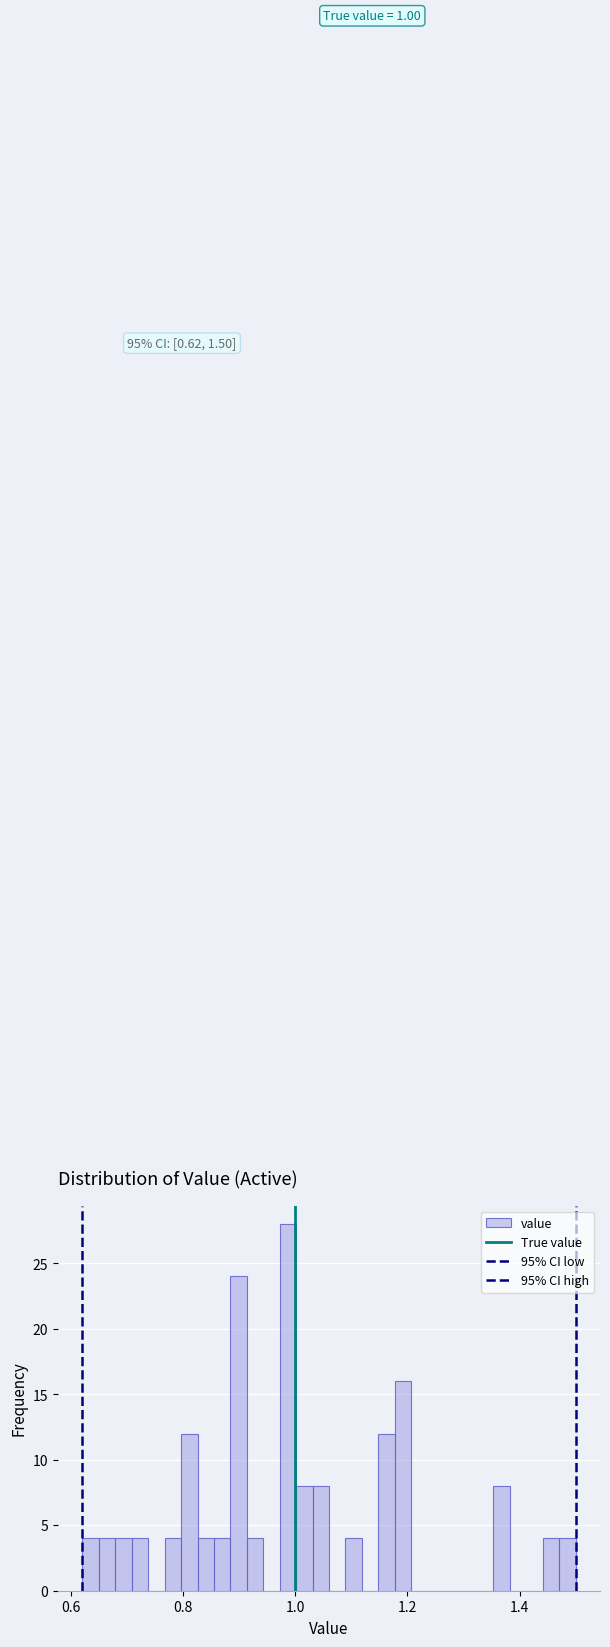

Read against the x-axis, roughly where is the centre of the tallest bar?

0.98